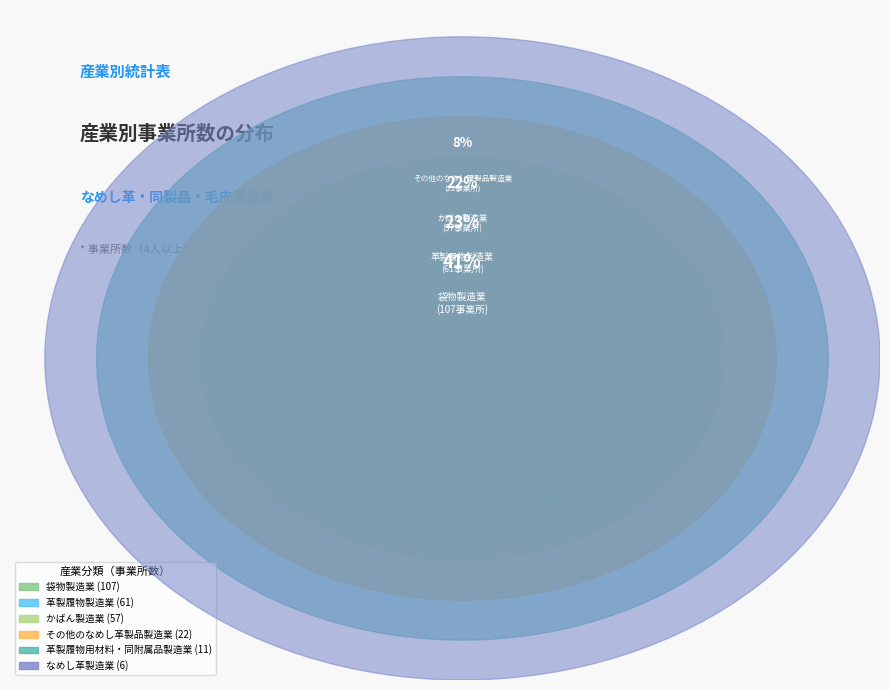

True or false: かばん製造業 accounts for 22% of the total.

True